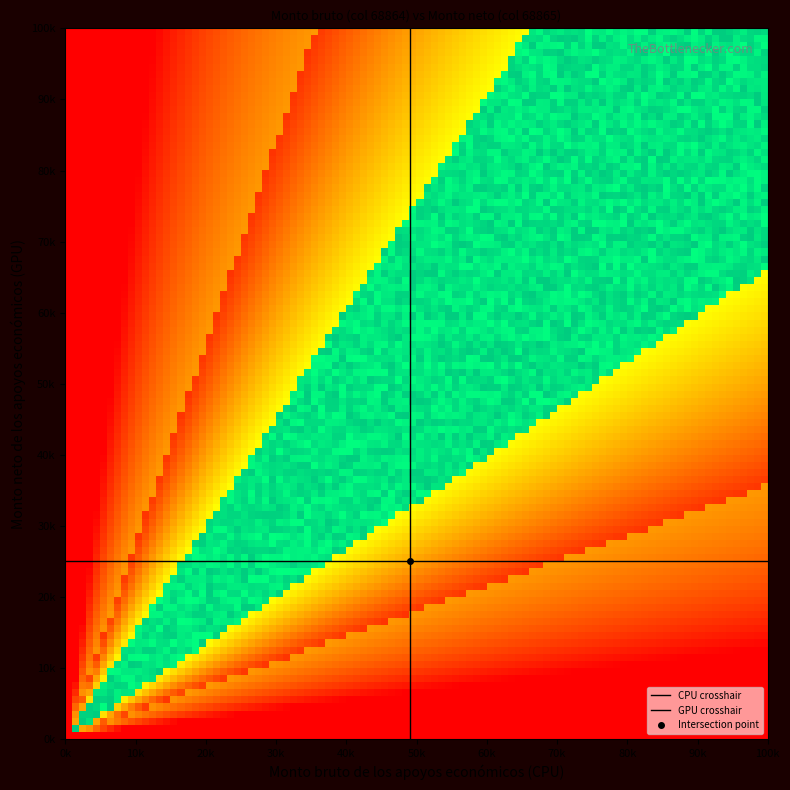

The value of GPU crosshair at 0k is 39. True or false?

False